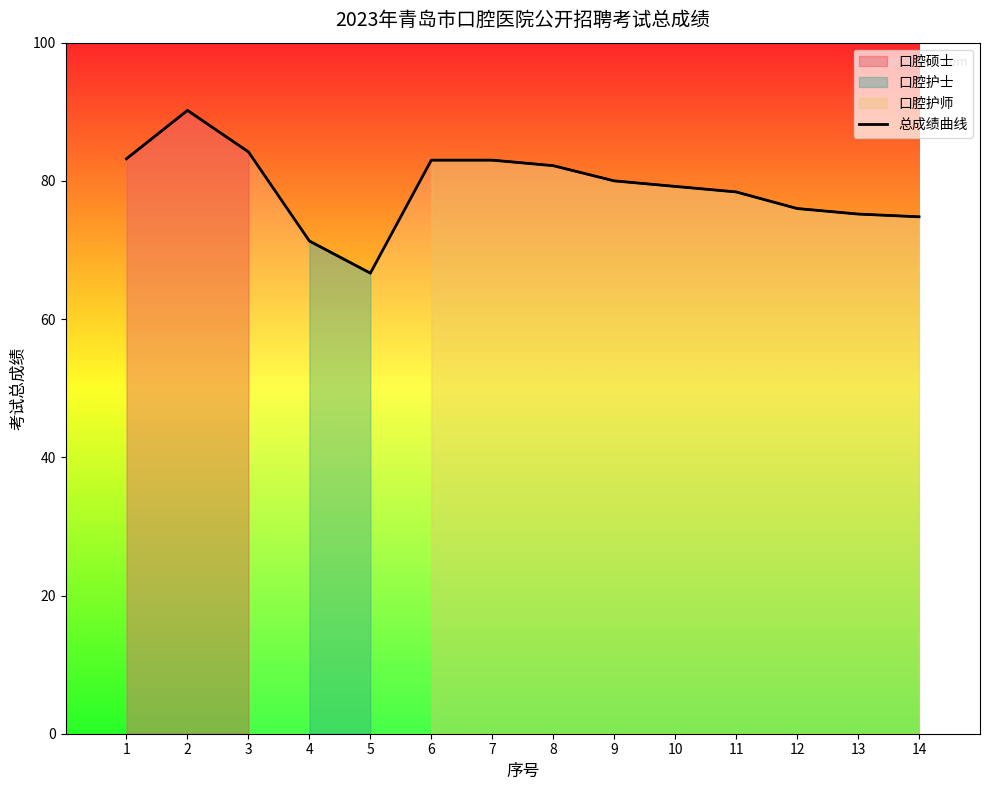

The value at 13 is 44.3. True or false?

False